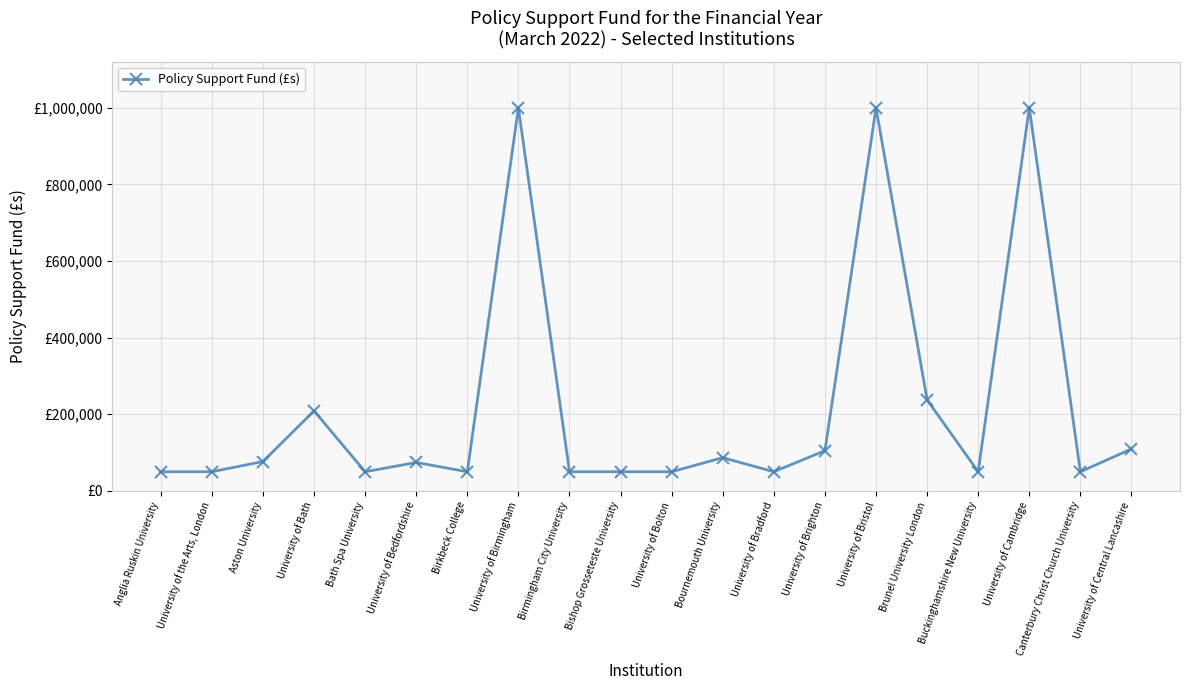

Which has a higher value, University of Central Lancashire or Aston University?

University of Central Lancashire